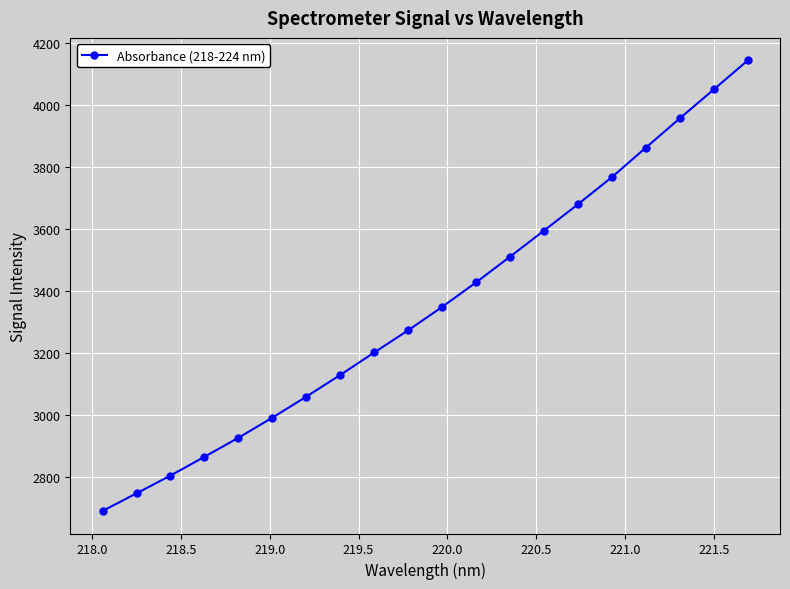

What is the value of the 15th point from the left?

3678.9